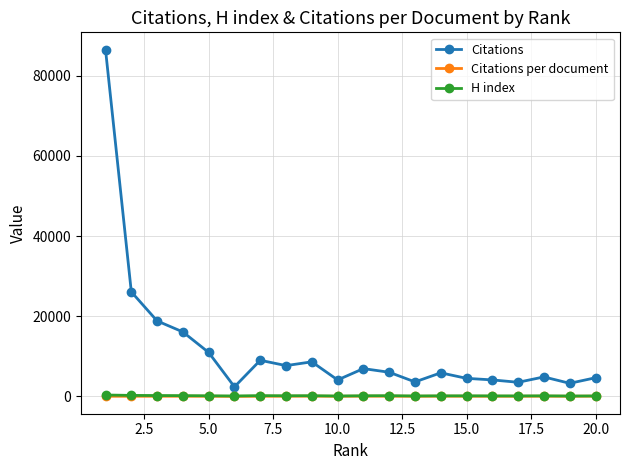

What are all the series names shown in the legend?

Citations, Citations per document, H index